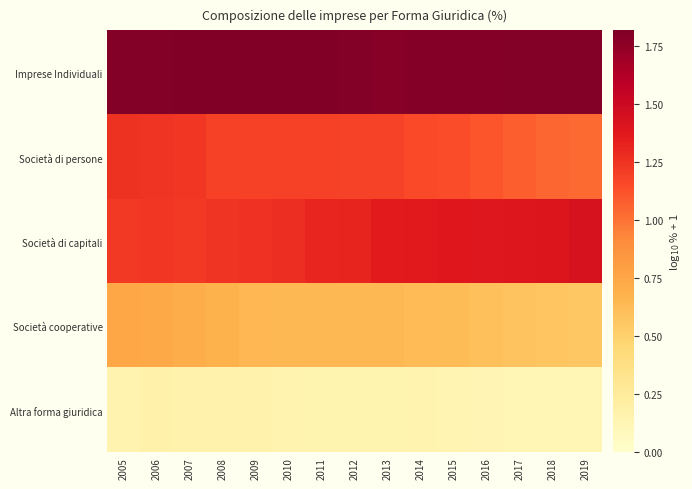

What is the spread (max minus min) of values at 2009?

1.7